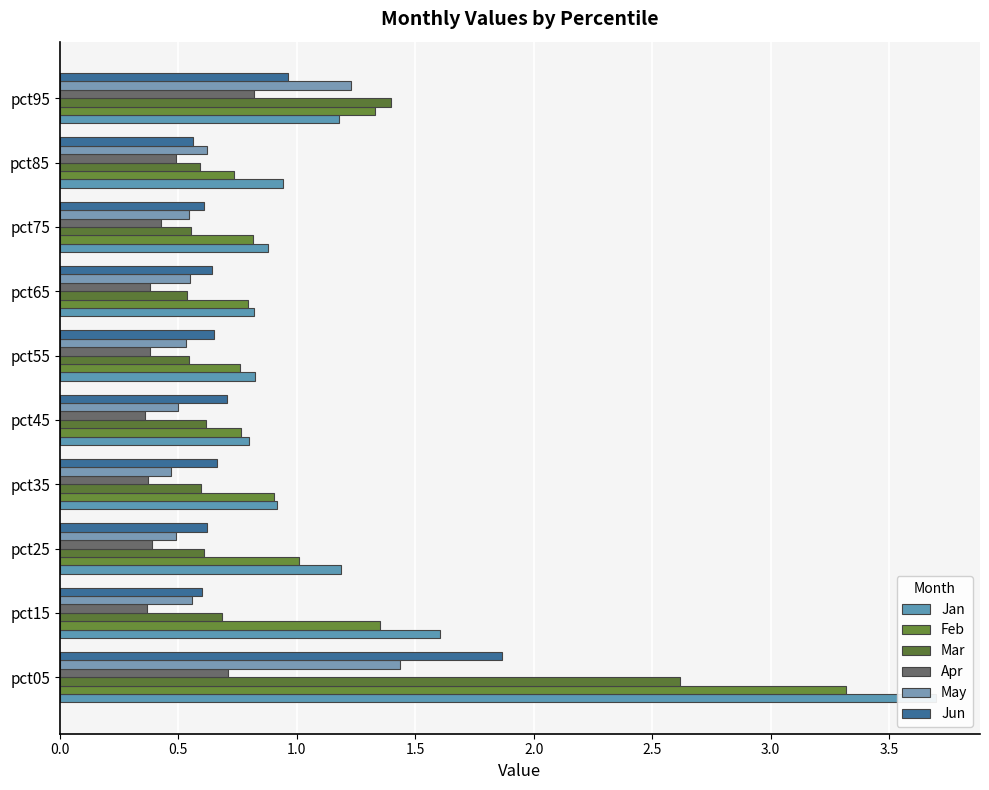

Is the value of Feb at pct75 greater than the value of Mar at pct45?

Yes